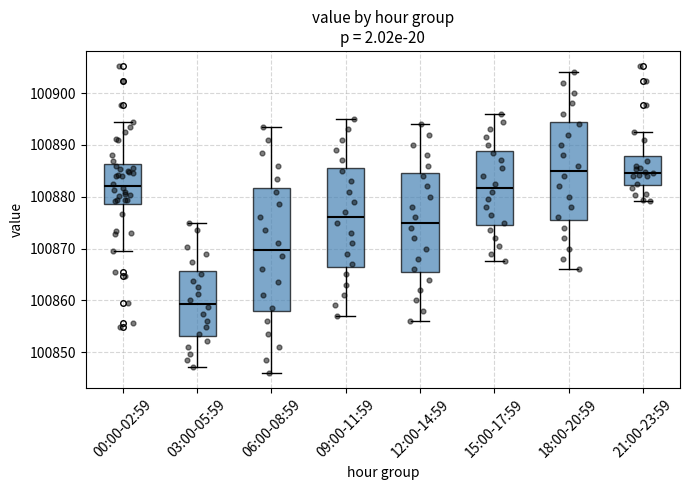

Where does the lower whisker of the box for 06:00-08:59 end on the y-axis? The values are not printed on the chart, so give them approximately, as read against the axis.

100846